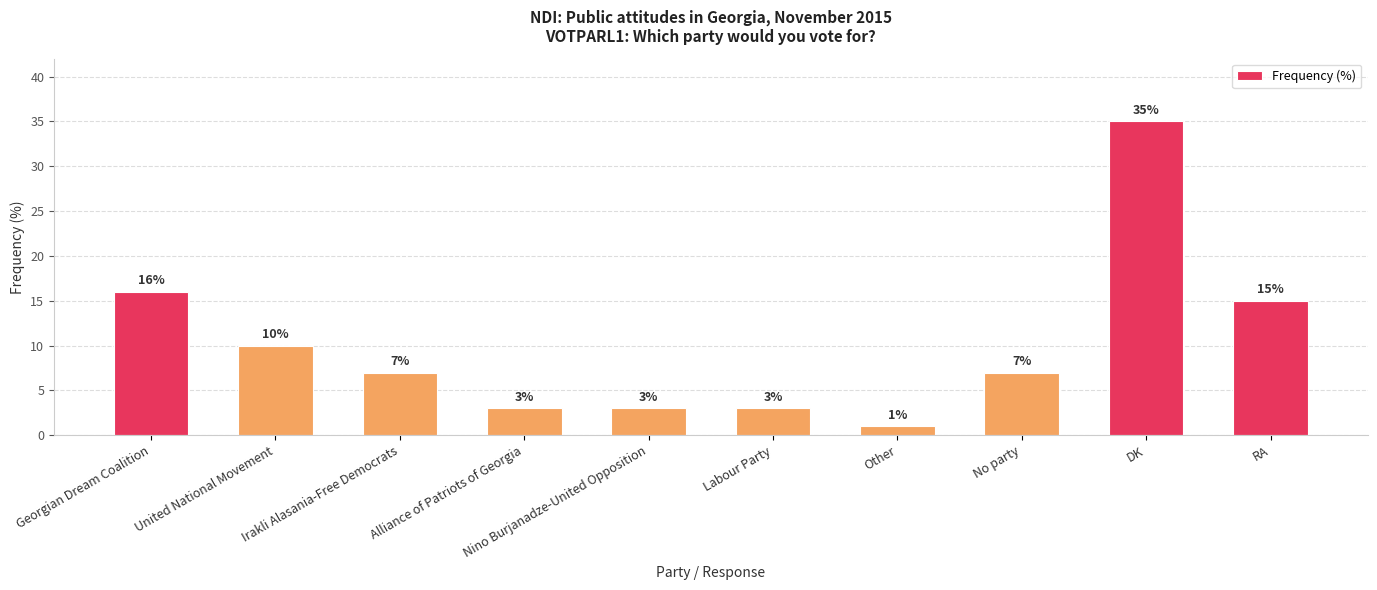

What value does the data have at RA, to the nearest 5?

15